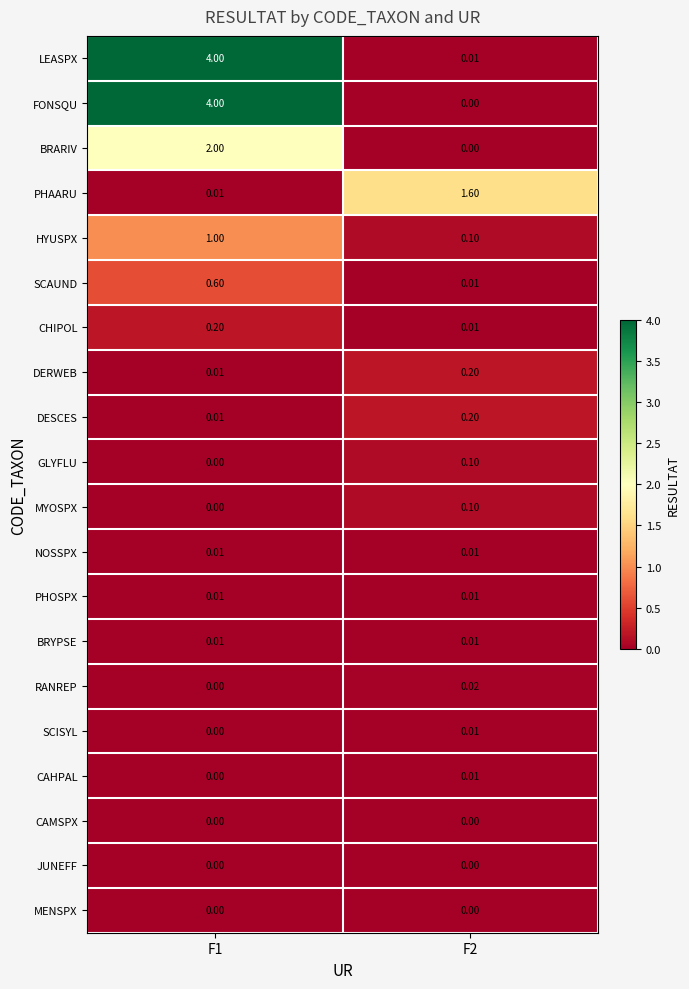

Is the value of CHIPOL at F2 greater than the value of BRARIV at F1?

No